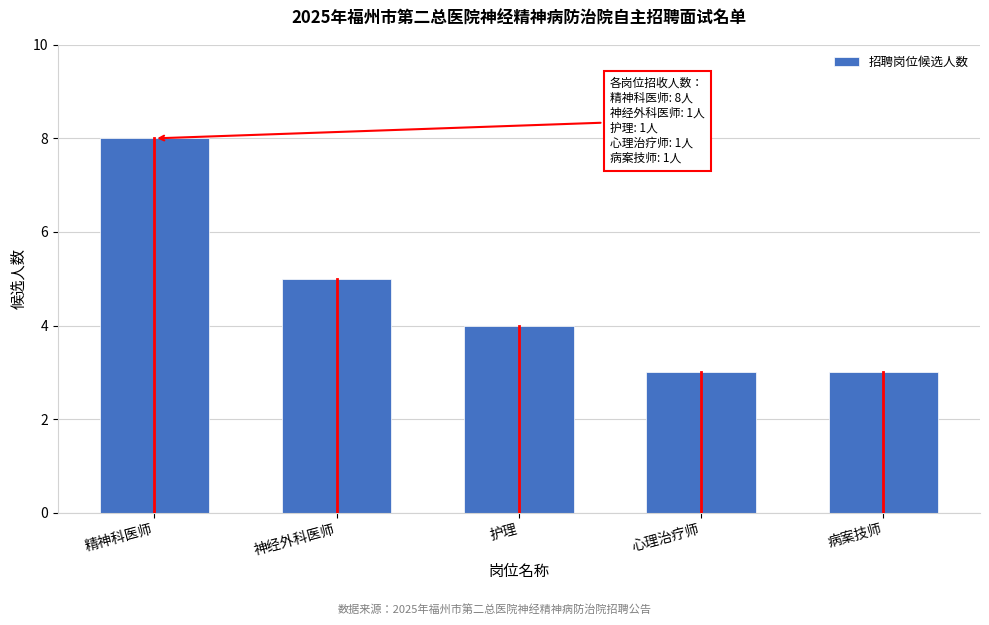

Reading left to right, list all the values displayed in this chart.

精神科医师=8	神经外科医师=5	护理=4	心理治疗师=3	病案技师=3